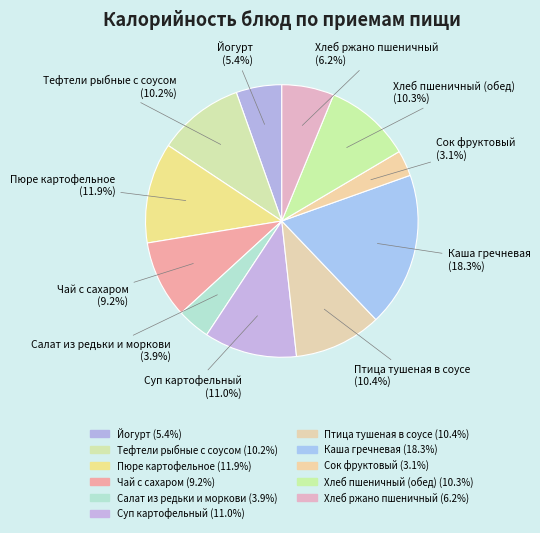

What is the ratio of the value at Птица тушеная в соусе to the value at Чай с сахаром?

1.1